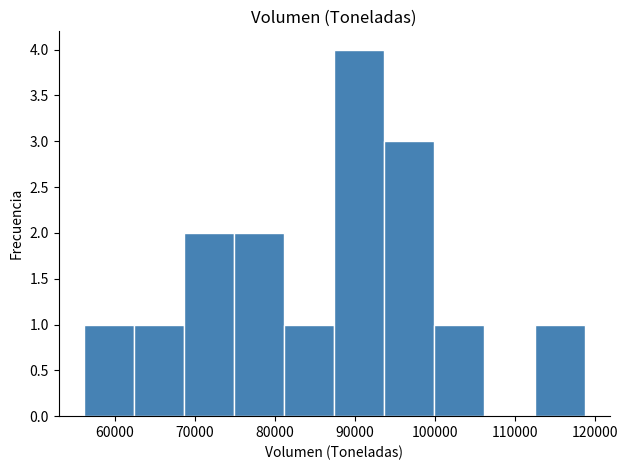

How tall is the bar that spans 112000 to 119000 on the x-axis? Neither the bar edges nor the heights are printed on the chart, so give them approximately, as read against the axes.

1